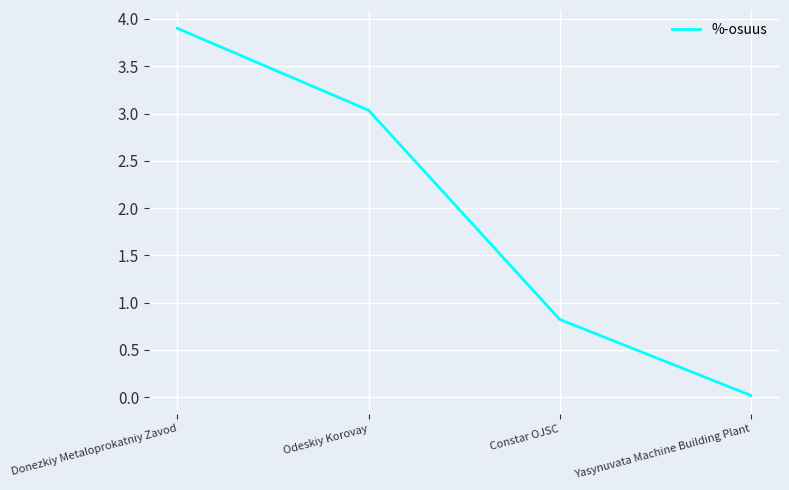

Read the value at Odeskiy Korovay.

3.0